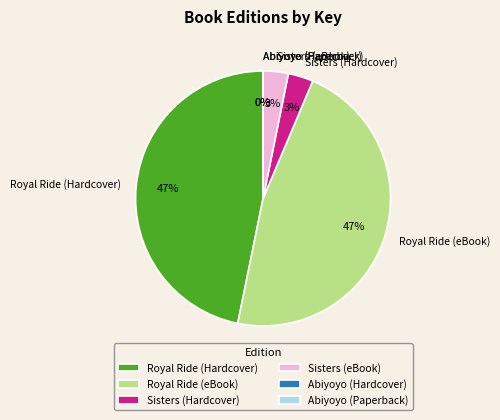

To the nearest percent, what portion does Sisters (eBook) represent?

3%